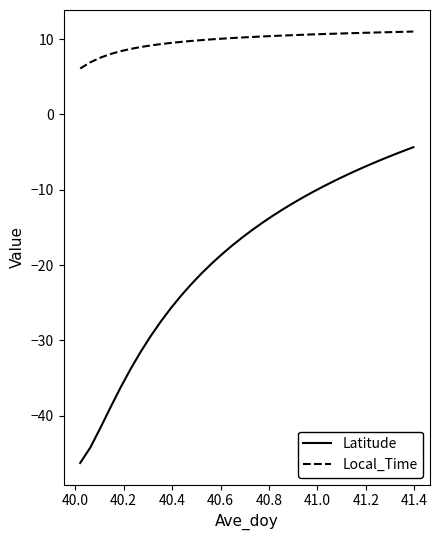

Rank the series by their maximum value, from lowest to highest.

Latitude, Local_Time